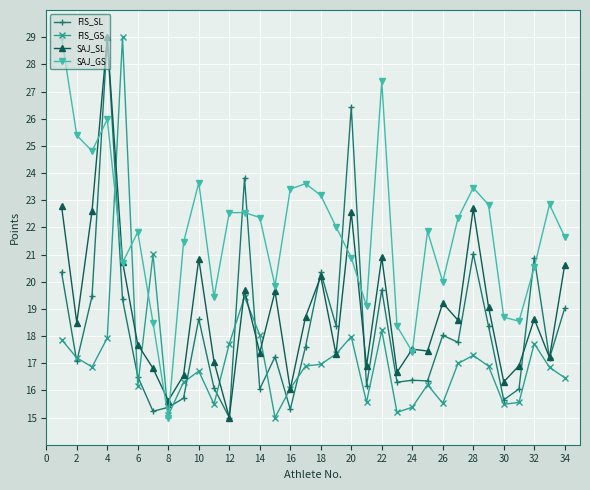

What is the smallest value displayed?

15.0